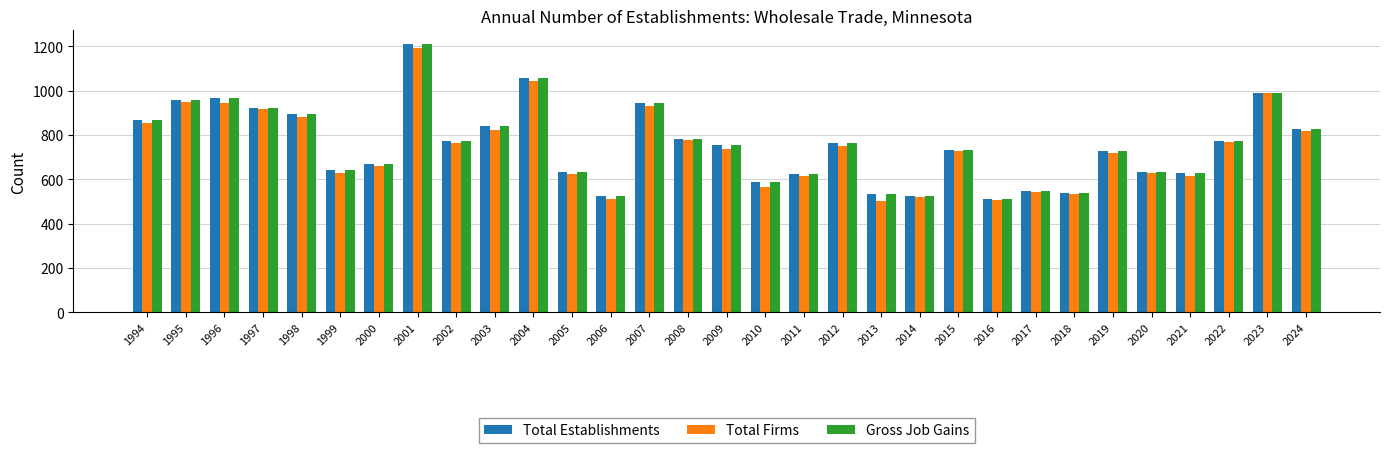

How many data points in Total Establishments are less than 753?

15